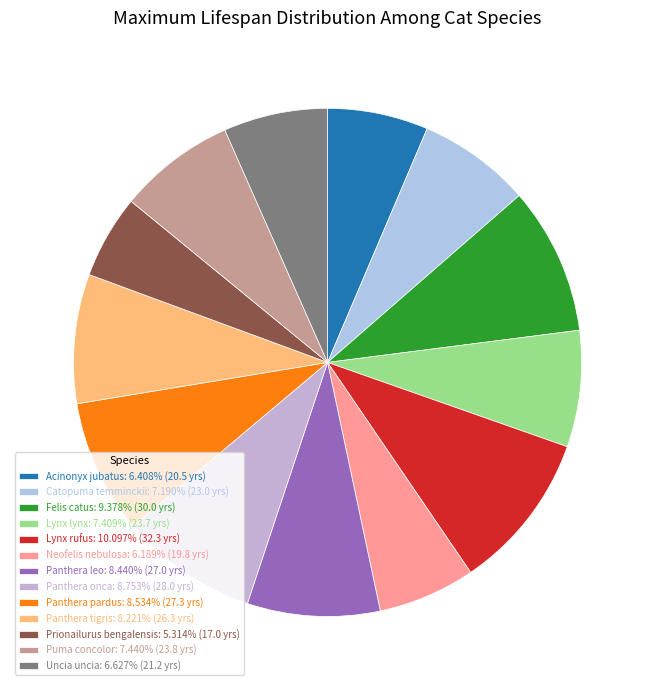

Does any single category account for the majority?

No